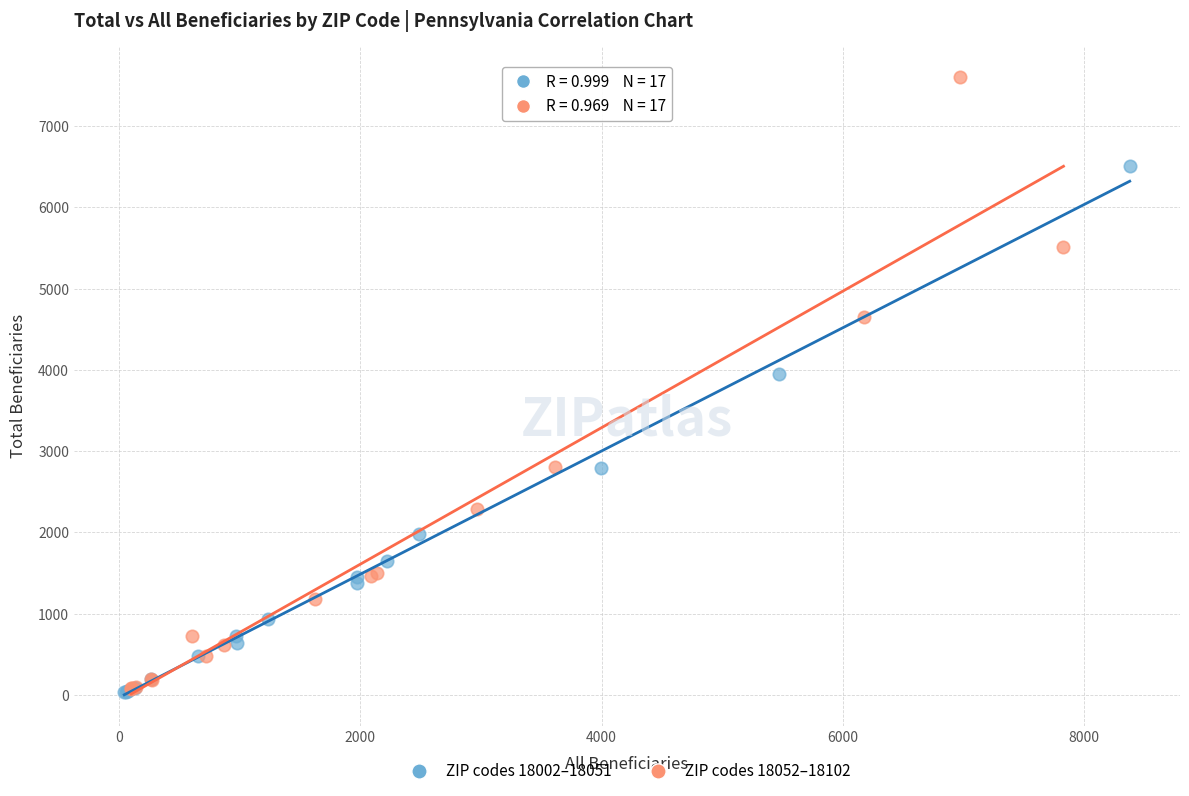

Which series reaches the maximum Y coordinate?

ZIP codes 18052–18102